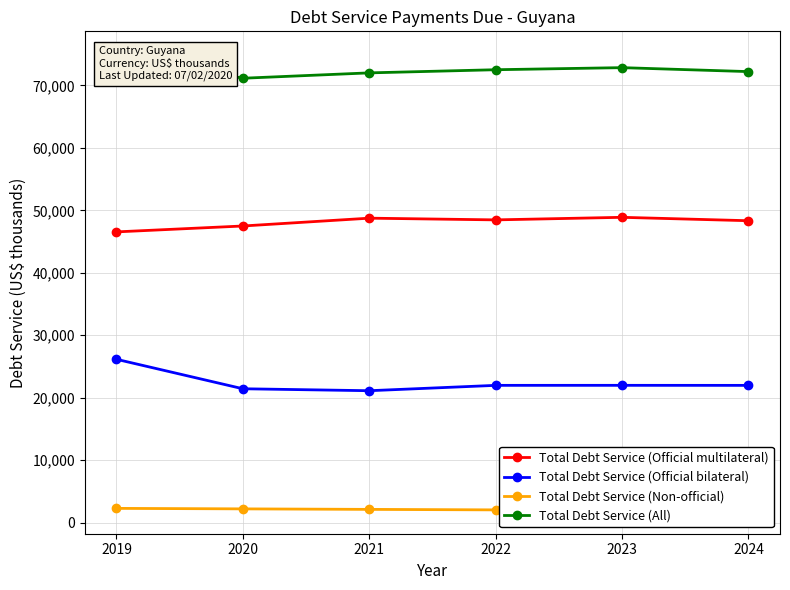

The value of Total Debt Service (Official bilateral) at 2021 is 37234. True or false?

False